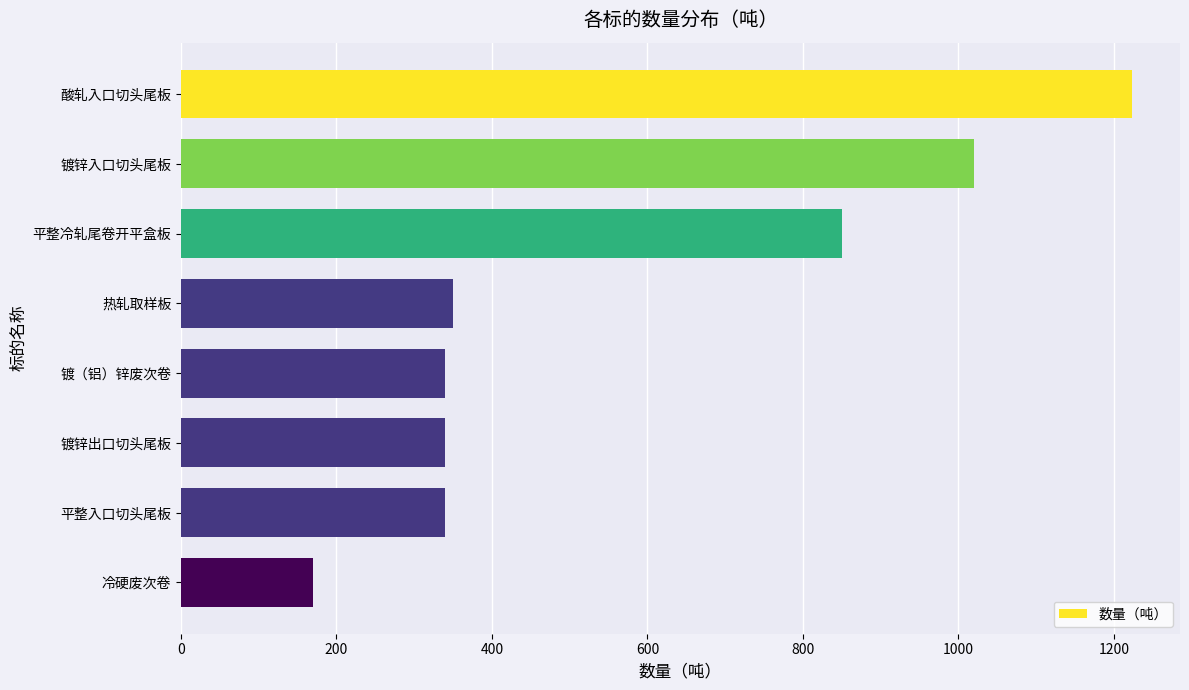

What is the label of the 1st bar from the bottom?

冷硬废次卷